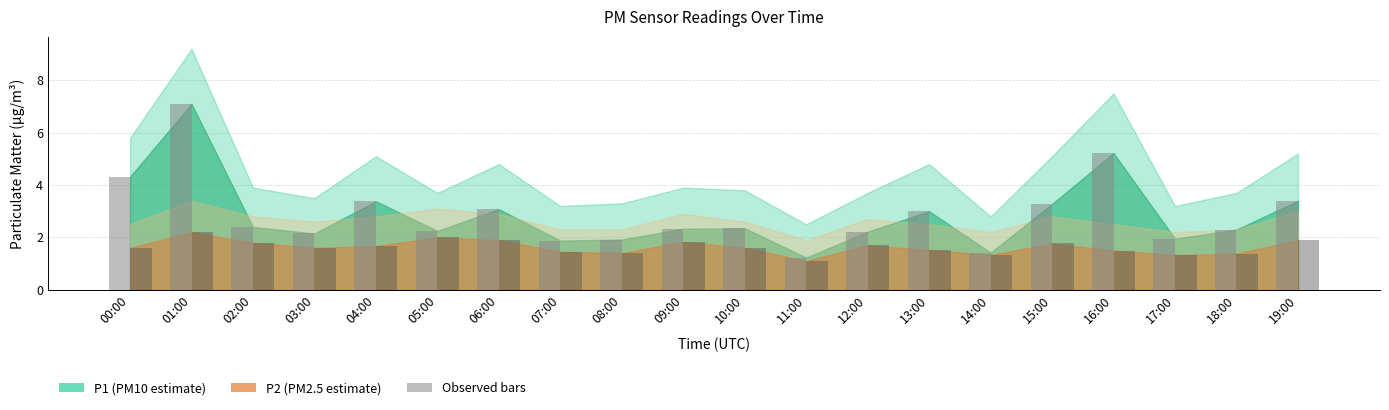

What is the total value across all series at 12:00?

3.9